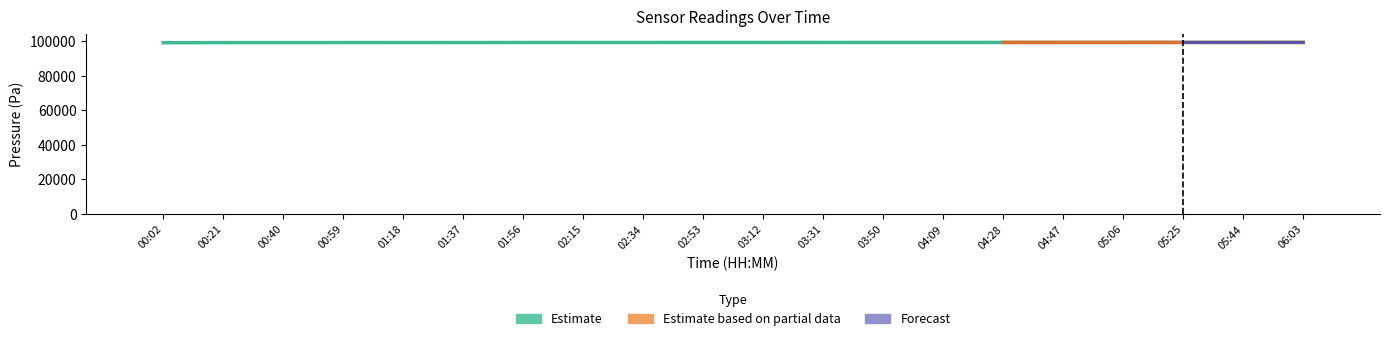

Where does the pressure_upper series first go above 99350?

03:31